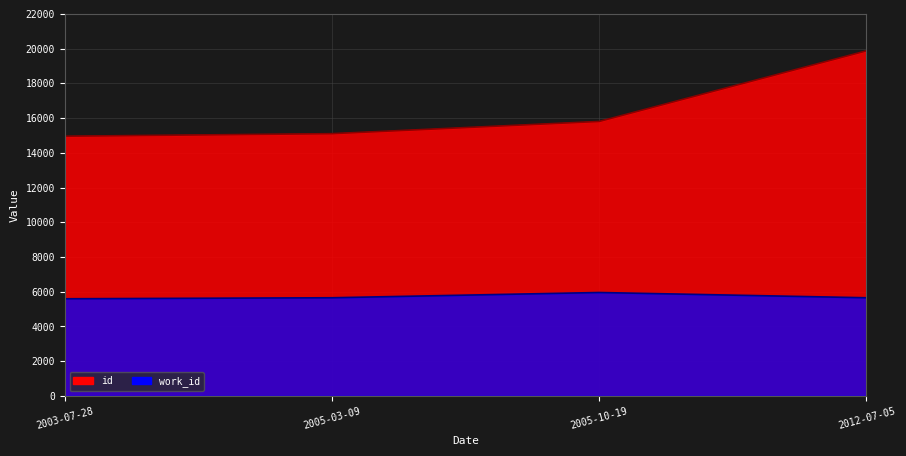

Which series has the largest total across all categories?

id